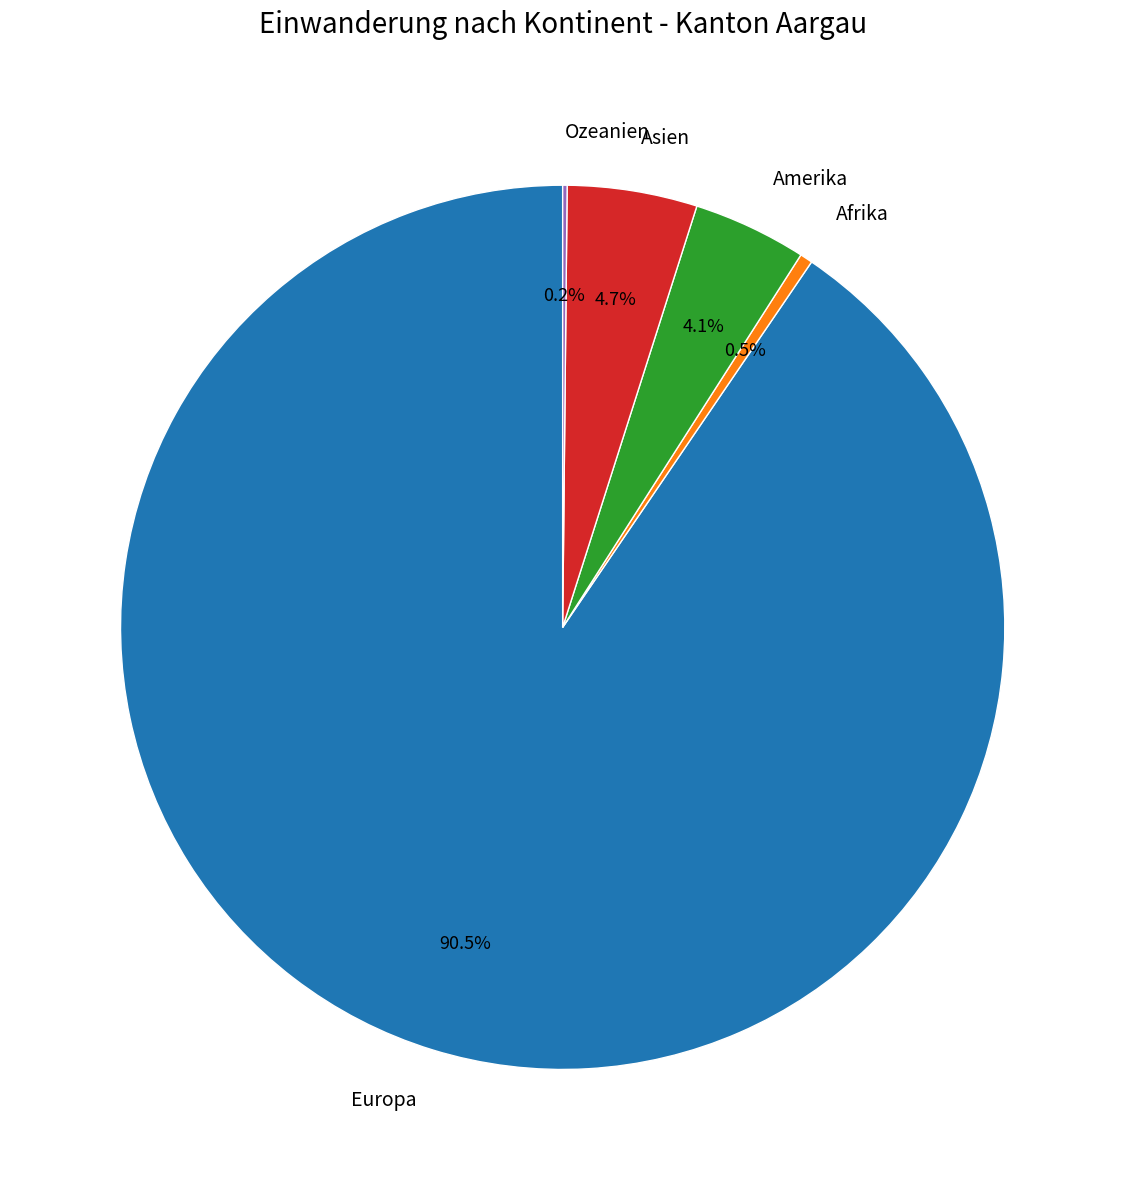

Is Asien the majority of the pie?

No